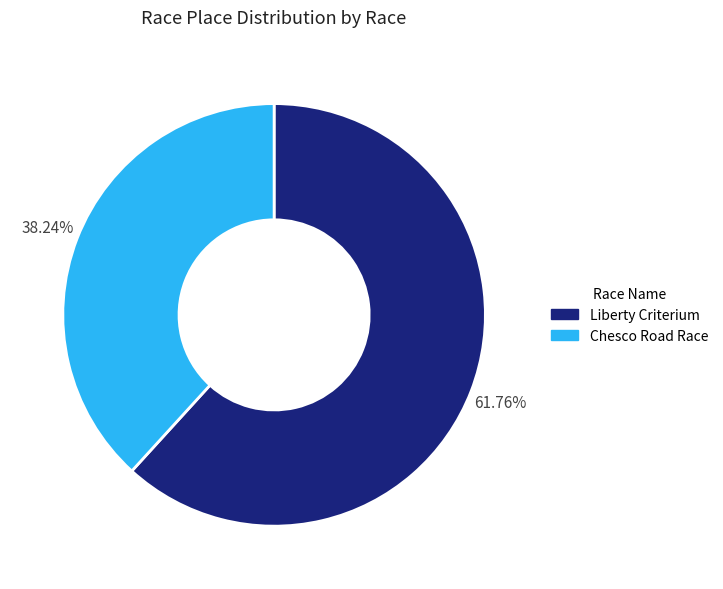

What is the total percentage of Liberty Criterium and Chesco Road Race?

100.0%